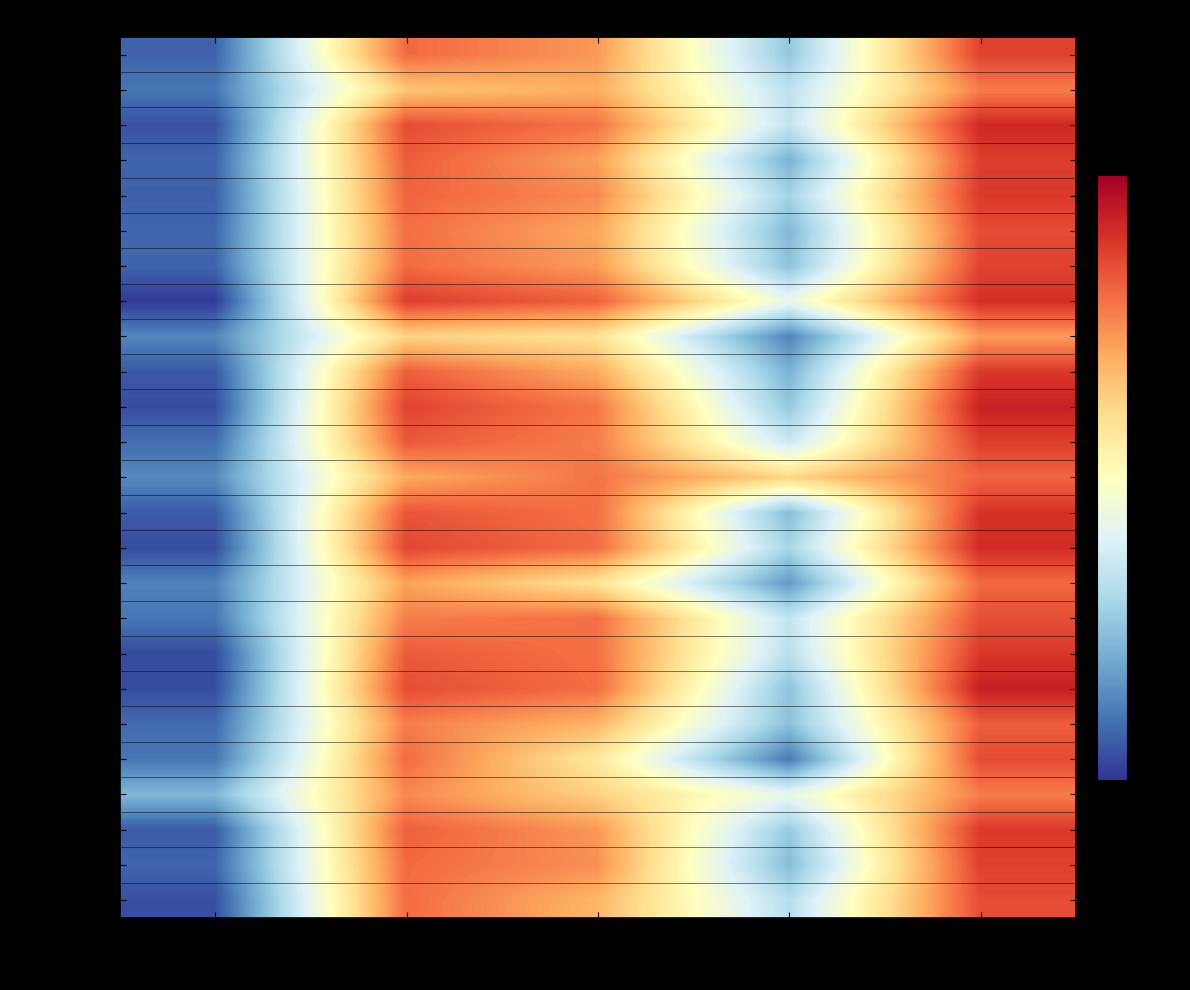

At which category is the sum across all series the highest?

Any violent discipline